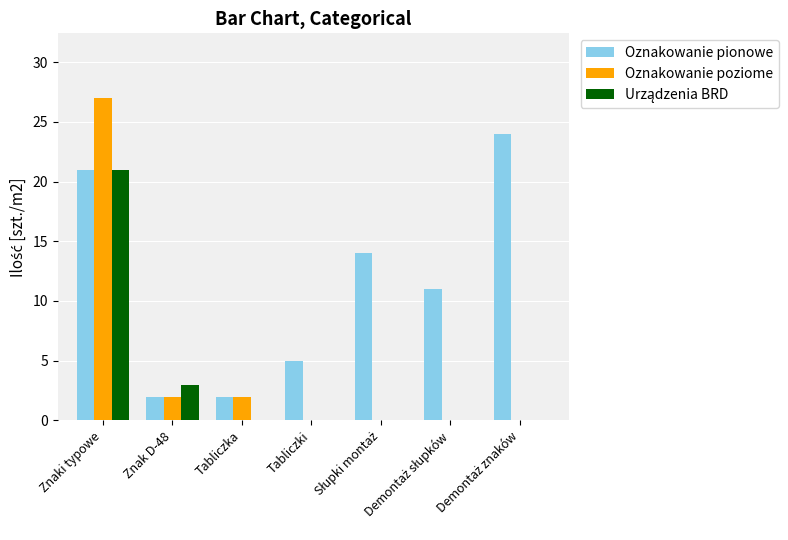

What is the sum of all Oznakowanie poziome values?

31